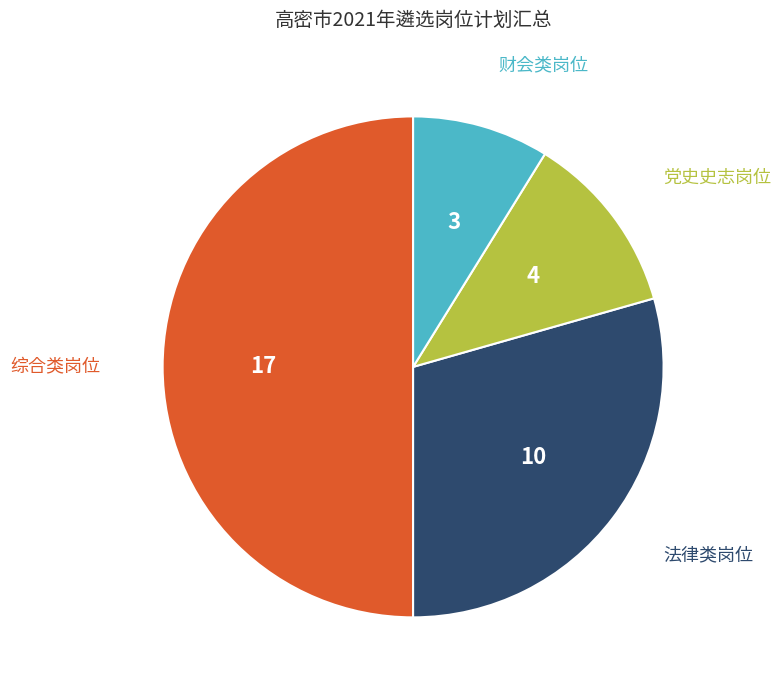

How many slices are in this pie chart?

4